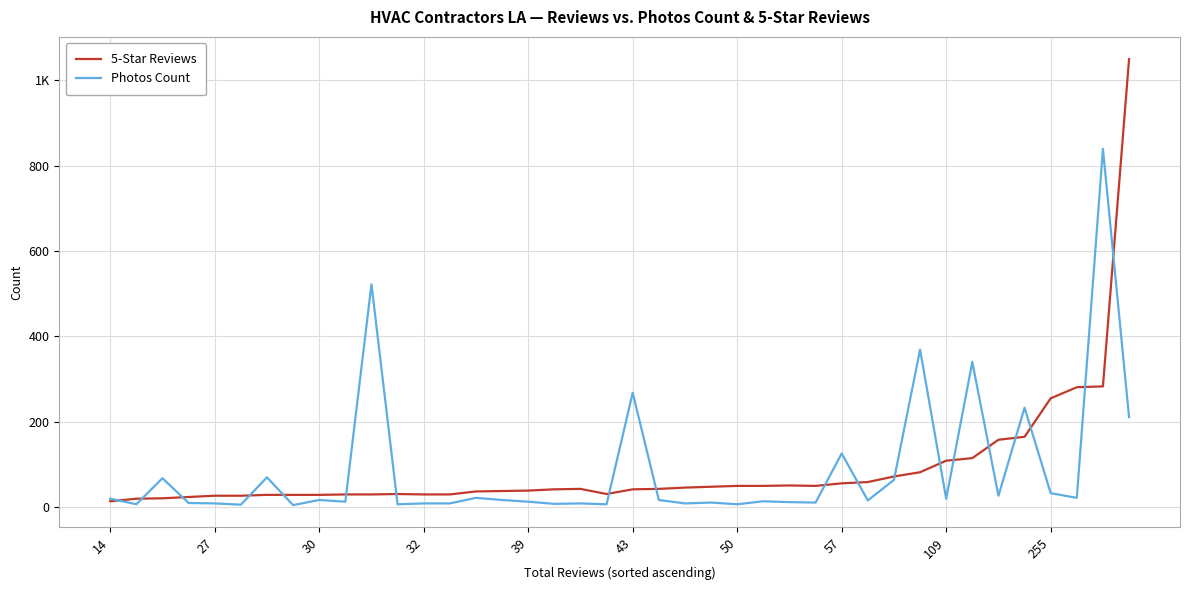

Rank the series by their average value, from highest to lowest.

5-Star Reviews, Photos Count